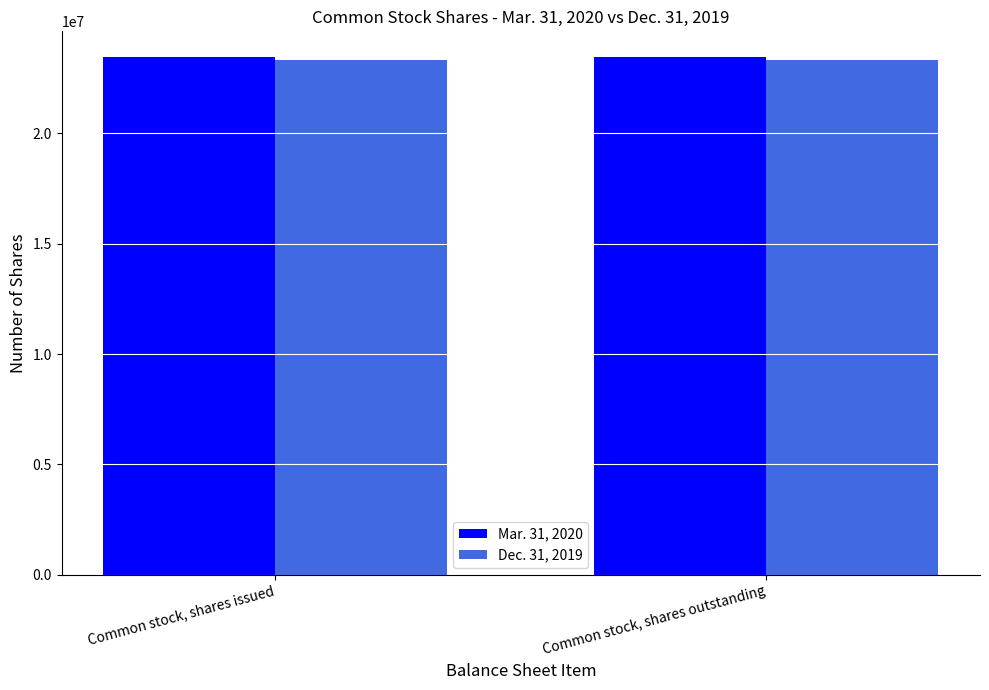

Does the chart contain any negative values?

No